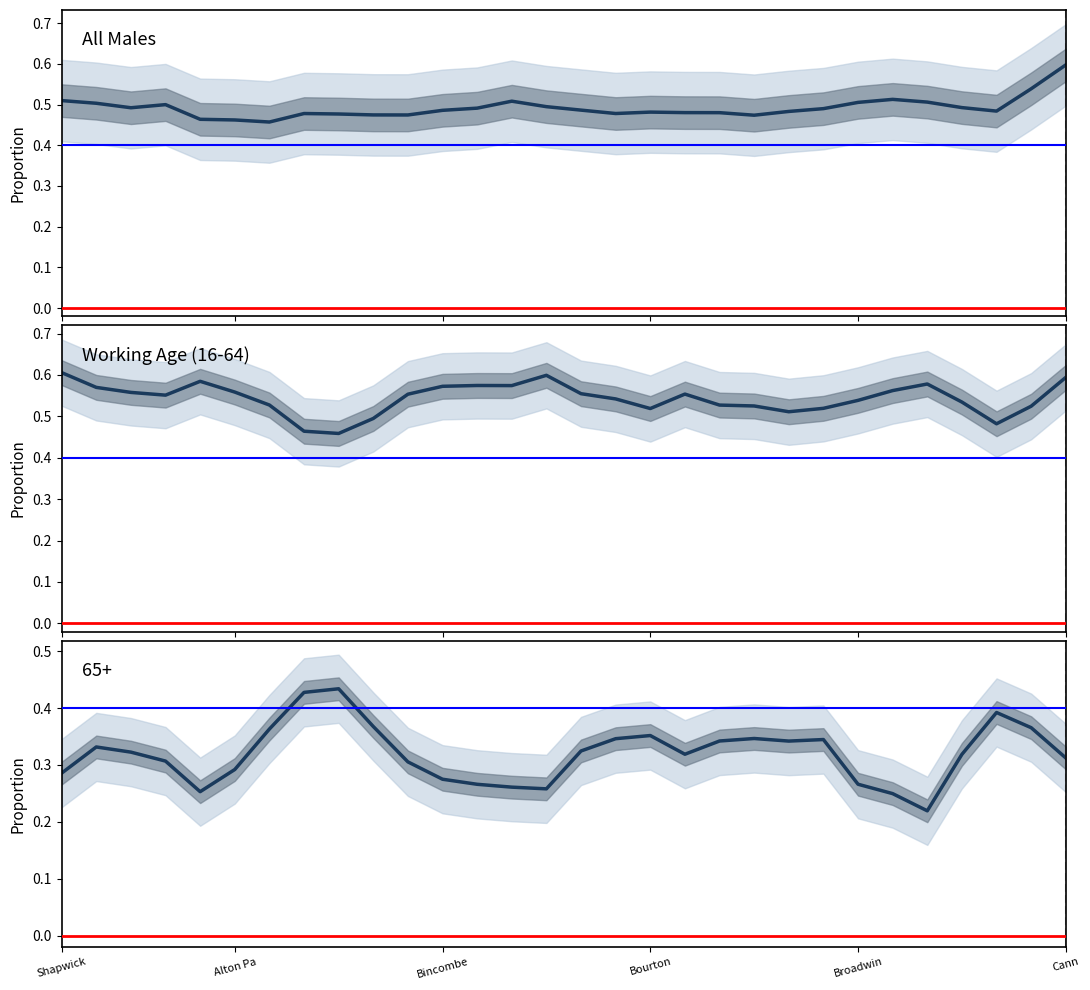

At 9, list the series in order from largest to smallest.

Working Age 16-64, All Males, 65+ Population